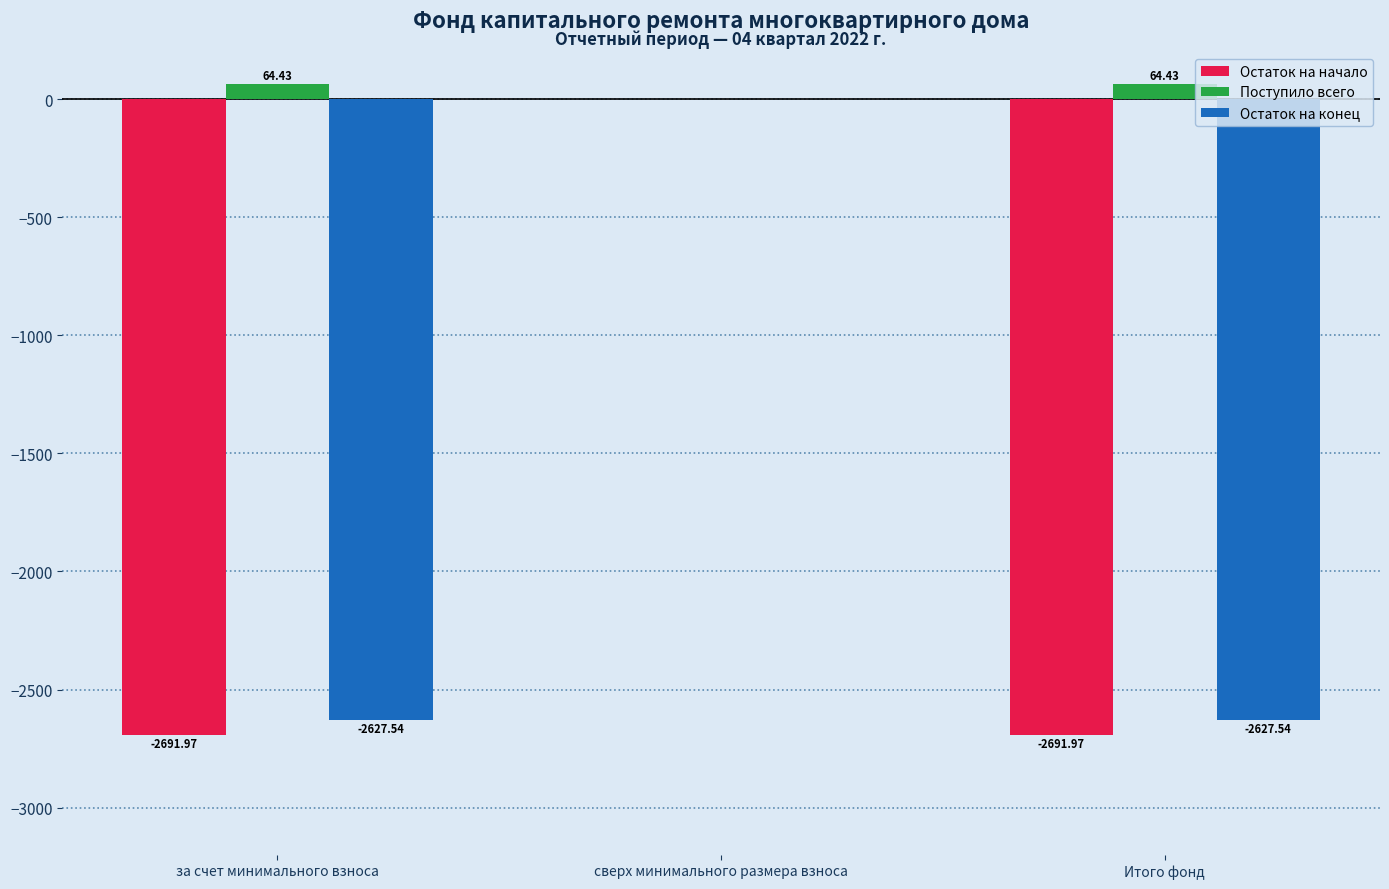

True or false: Остаток на конец has a value of -3578.5 at Итого фонд.

False